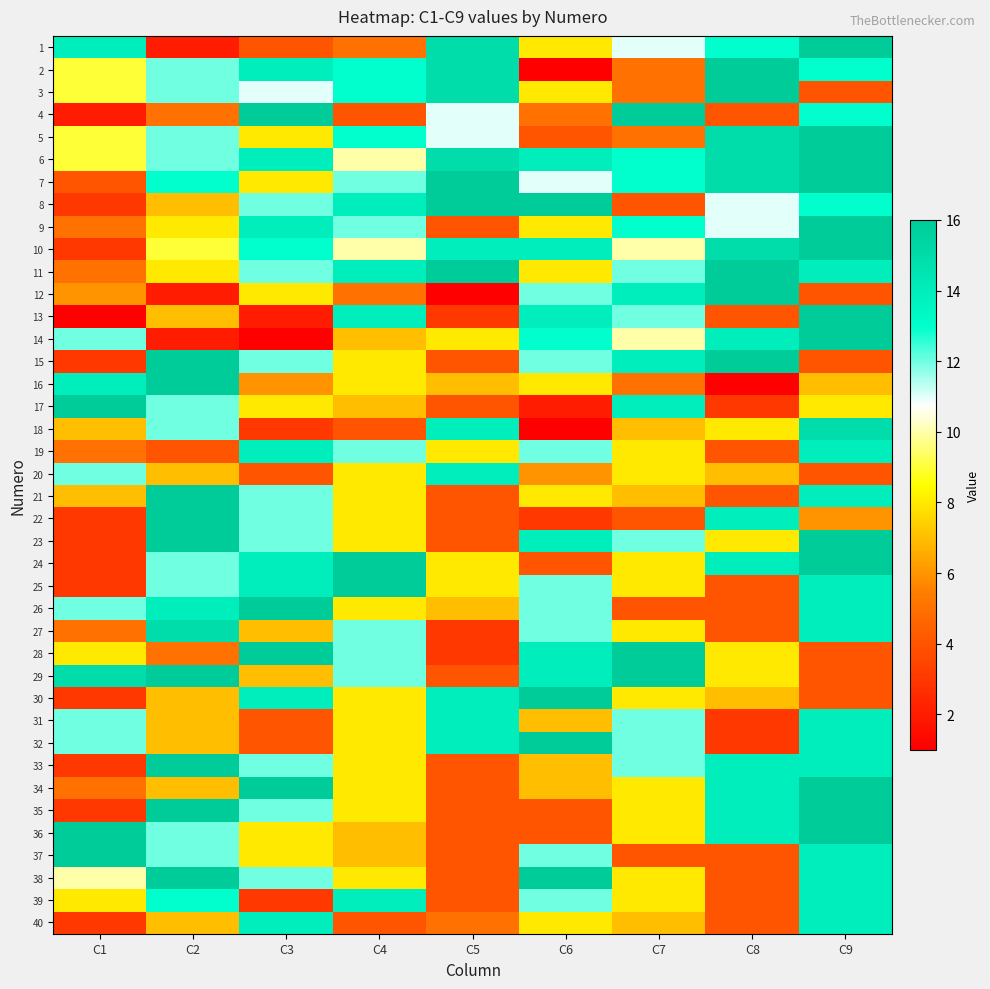

What is the total value across all series at C6?

379